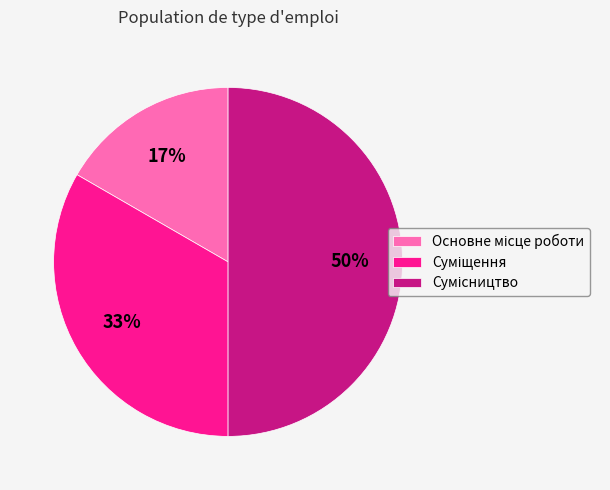

To the nearest percent, what is the difference between the largest and smallest slice percentages?

33%